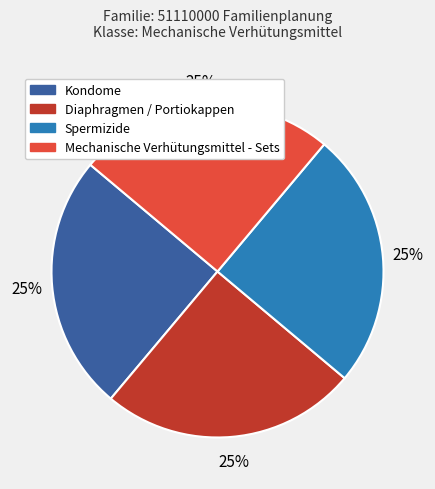

Approximately how many times larger is the value at Kondome compared to Diaphragmen / Portiokappen?

1.0